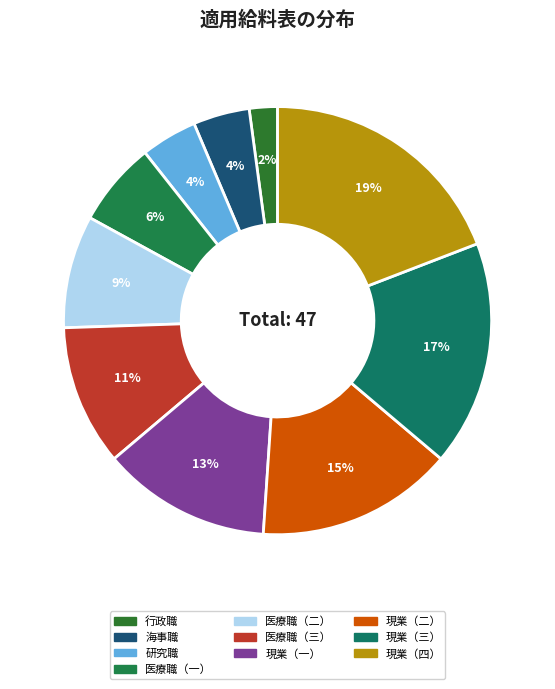

Count the number of slices in the pie.

10